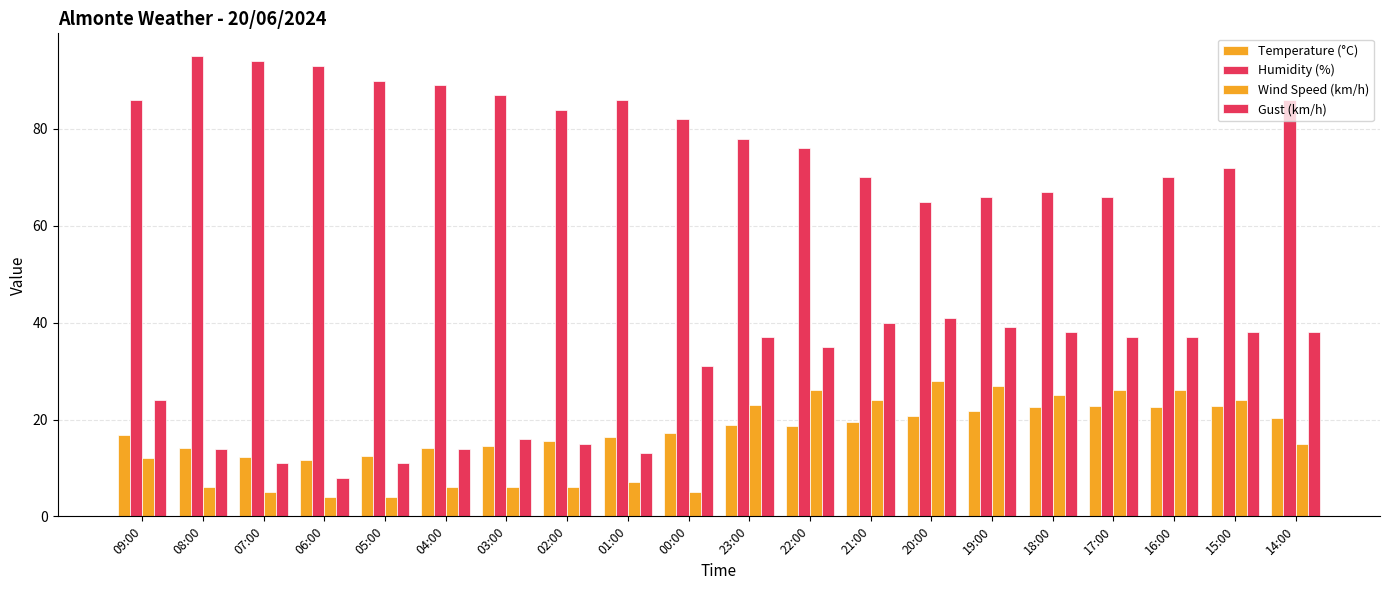

At how many categories does at least one series exceed 29?

20